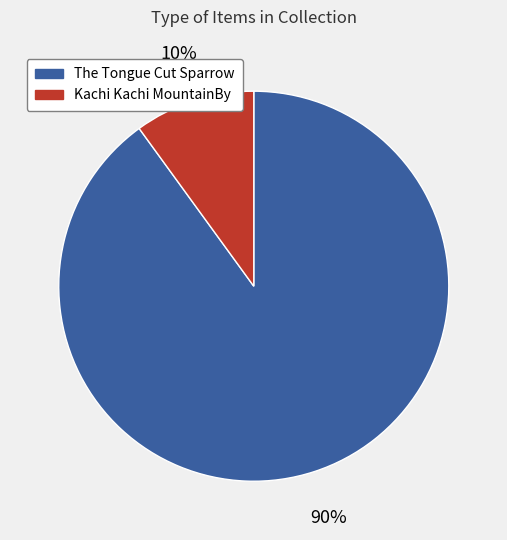

What is the ratio of the value at The Tongue Cut Sparrow to the value at Kachi Kachi MountainBy?

9.0